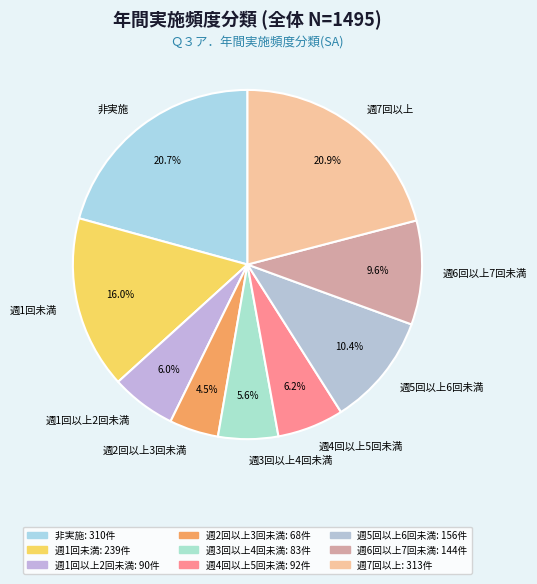

Between 週1回未満 and 週1回以上2回未満, which is larger?

週1回未満